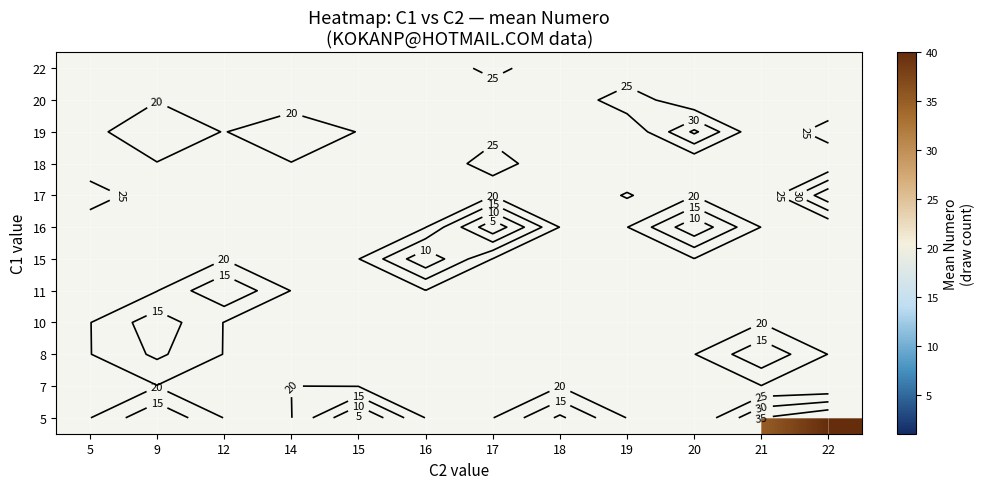

List the series in order of their peak value, highest first.

5, 7, 8, 10, 11, 15, 16, 17, 18, 19, 20, 22